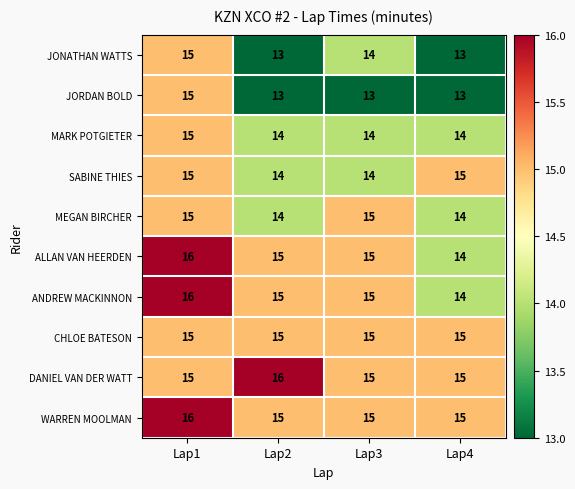

The ALLAN VAN HEERDEN series shows 26 at Lap3. True or false?

False